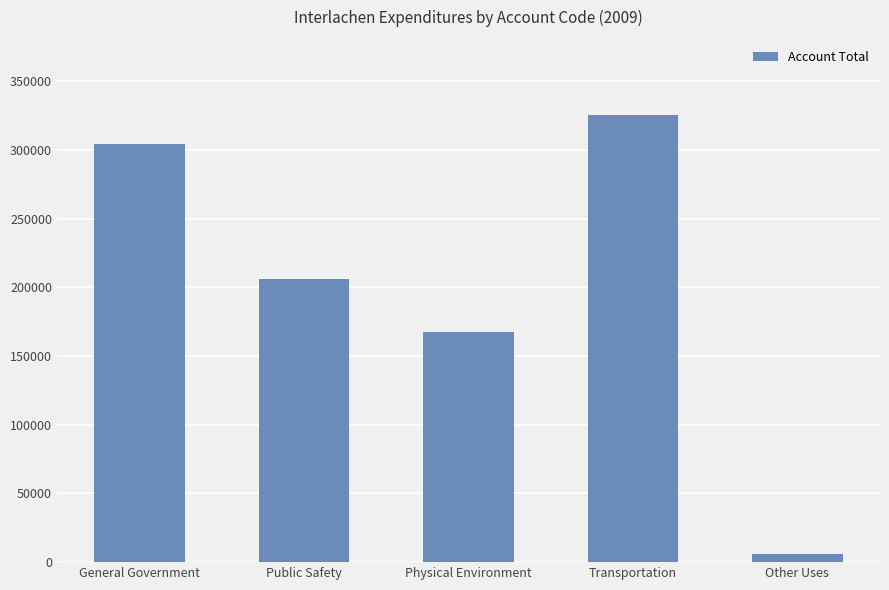

What is the average value?

201949